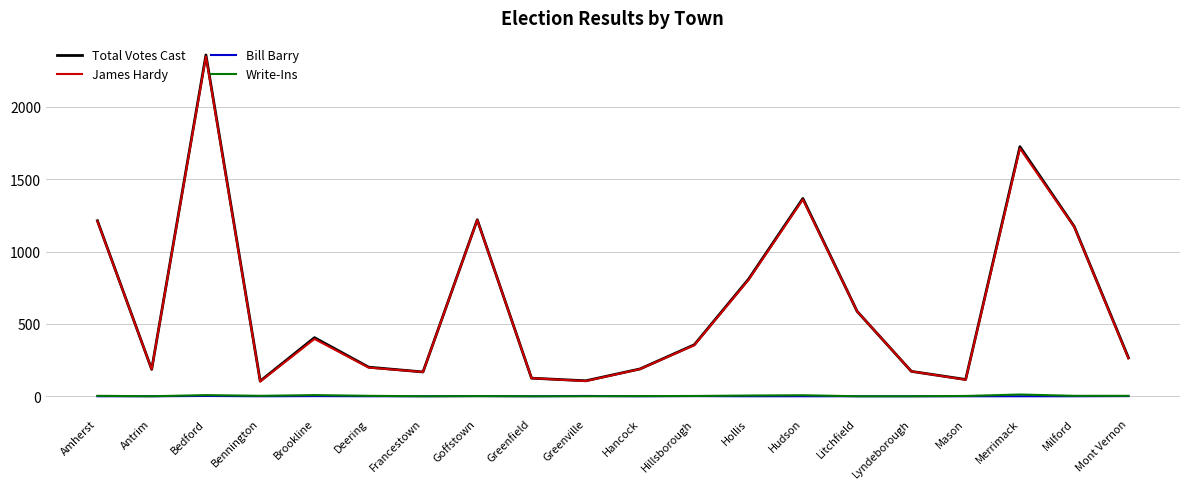

What is the difference between the second highest and second lowest values in the Bill Barry series?

2